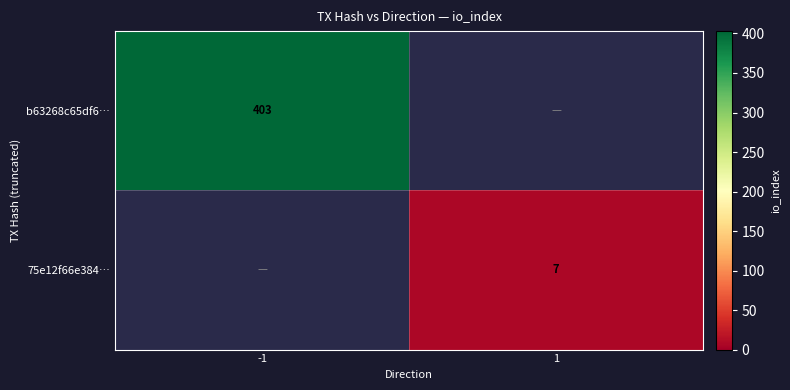

True or false: 75e12f66e384… has a value of 12 at 1.

False